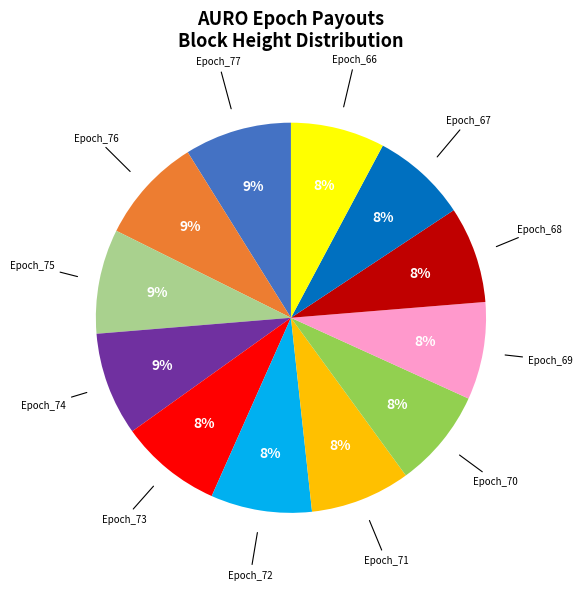

To the nearest percent, what is the difference between the largest and smallest slice percentages?

1%